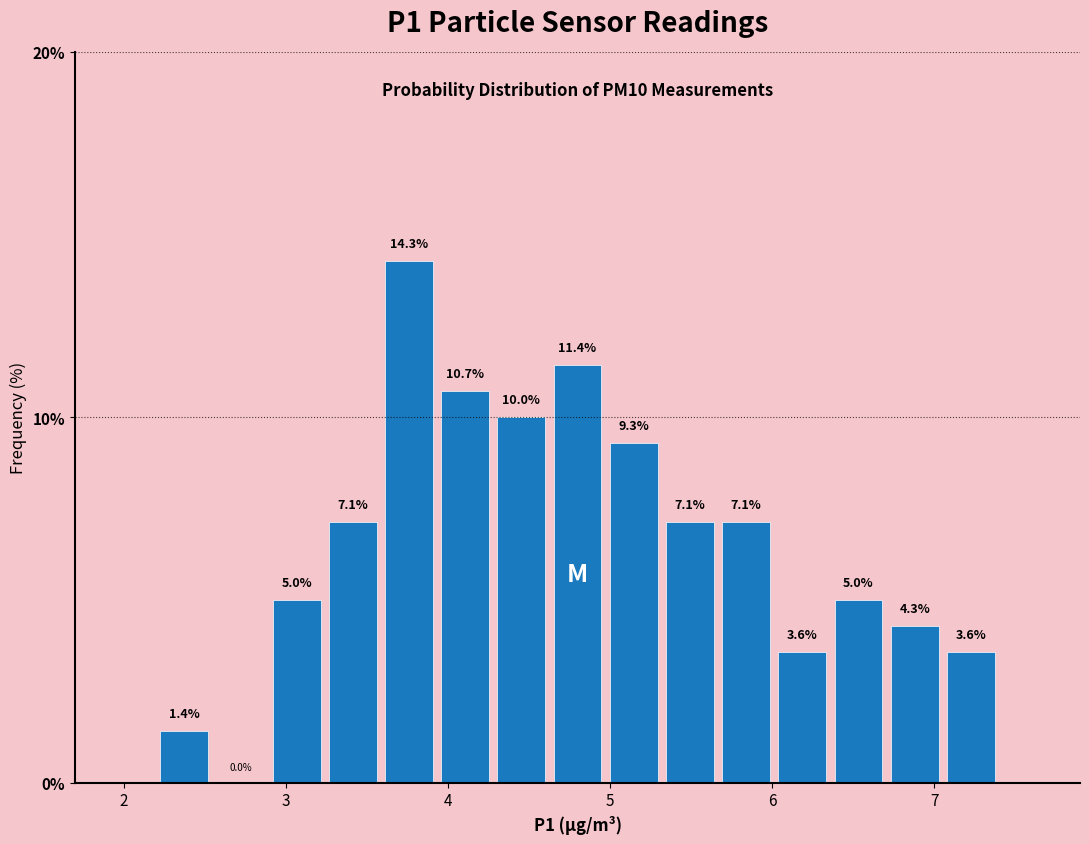

Read against the x-axis, roughly where is the centre of the tallest bar?

3.8